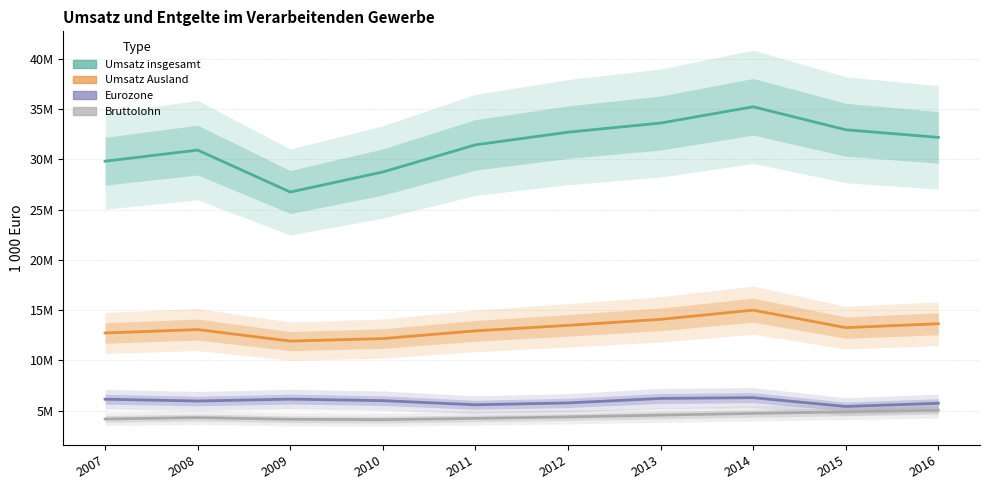

What is the minimum value shown in the chart?

4092841.1